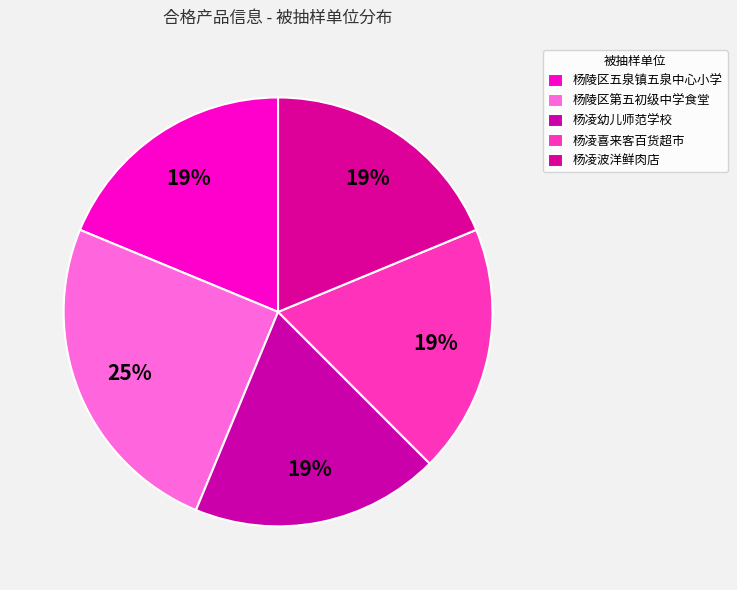

Is it true that 杨陵区五泉镇五泉中心小学 is 19% of the pie?

True